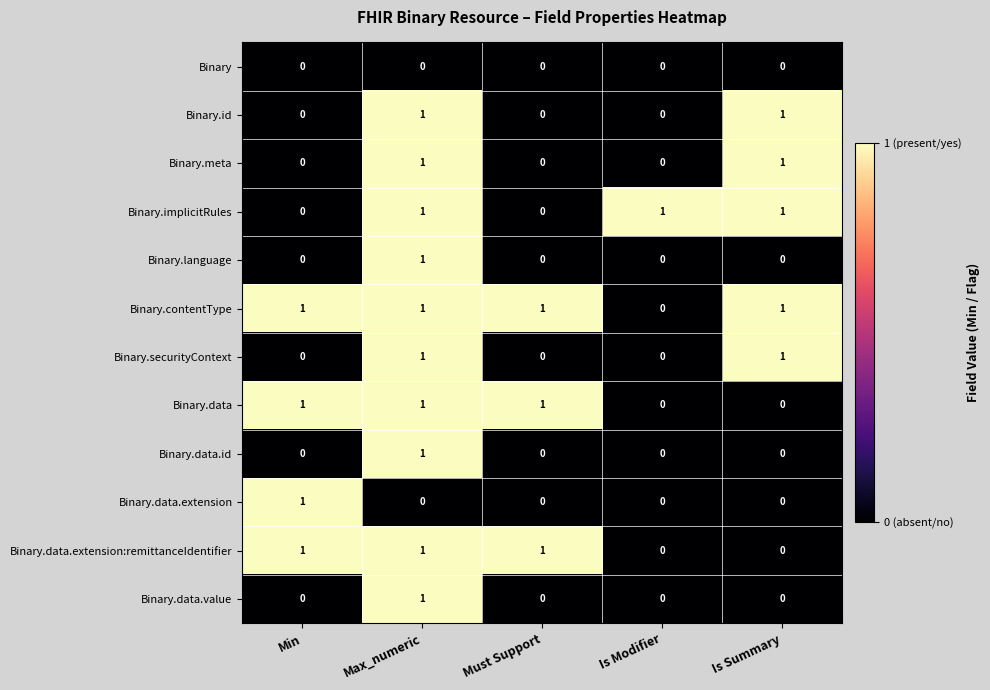

Count the Binary.implicitRules values in the range 0 to 1.

5